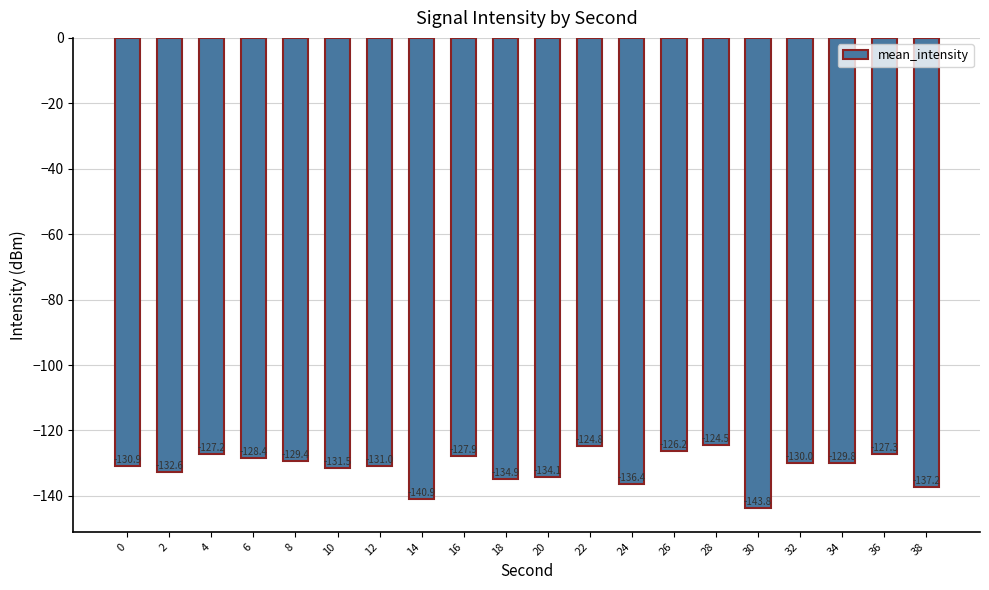

The chart shows a value of -67.3 at 4. True or false?

False